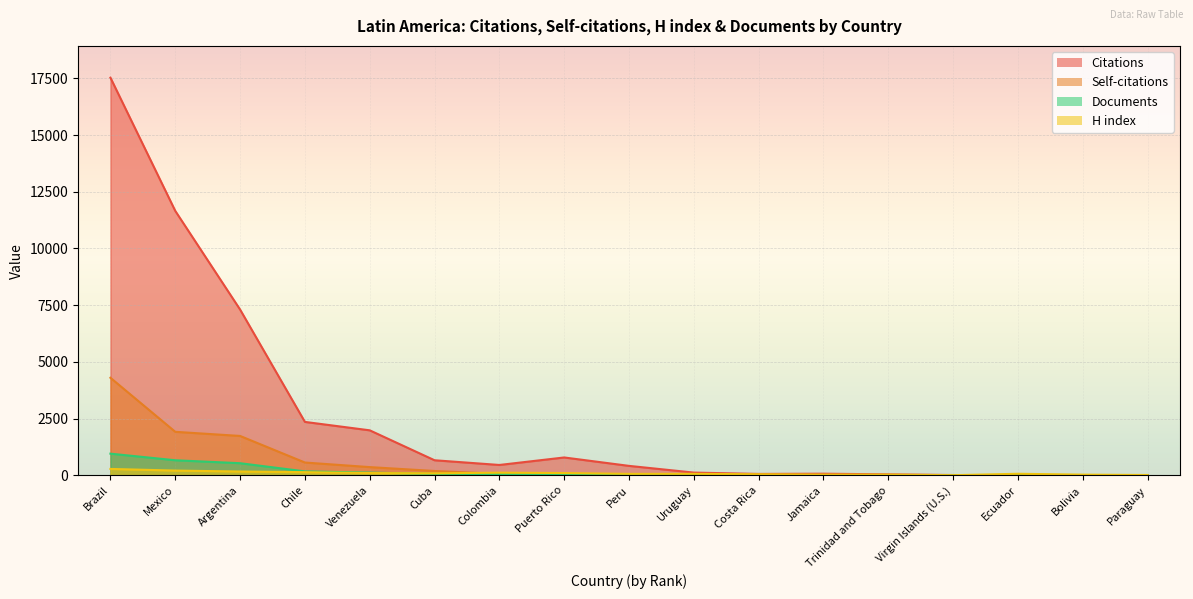

The Self-citations series shows 22 at Uruguay. True or false?

True